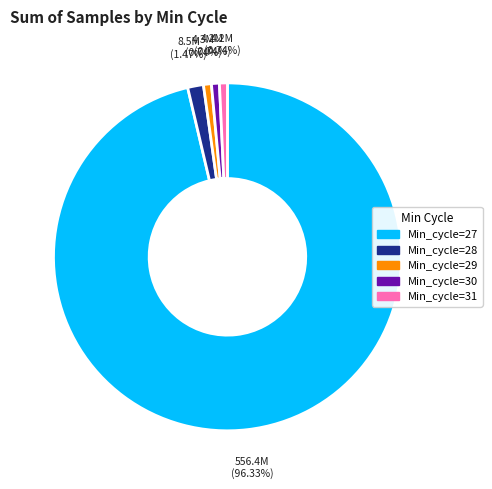

To the nearest percent, what portion does Min_cycle=30 represent?

1%